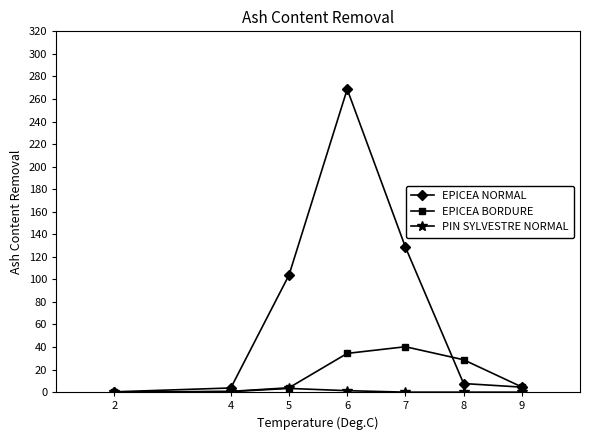

Where does the EPICEA BORDURE series first go above 4?

6